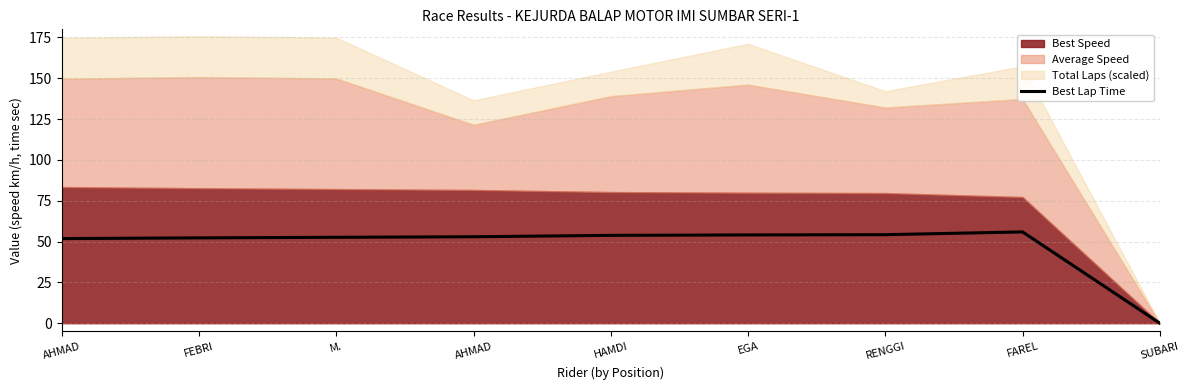

Reading right to left, transcribe all the data shown in this chart.

0.0	55.9	54.2	54.1	53.8	52.9	52.6	52.3	51.8